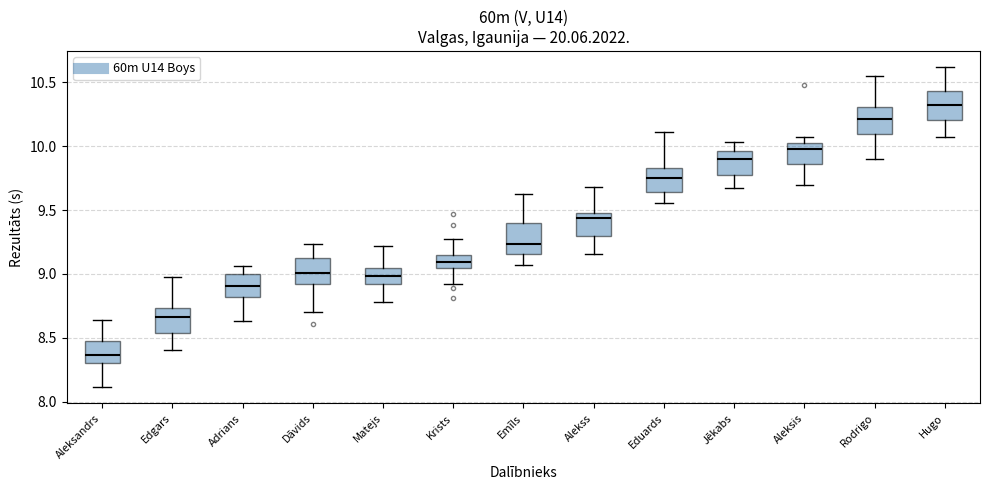

Reading left to right, transcribe this box plot: for each box, give where its median line is, the range the box spans, and where its two whiskers end, as read against the y-axis. The values are not printed on the chart, so give them approximately, as read against the axis.

Aleksandrs: median 8.35, box 8.30 to 8.50, whiskers 8.10 to 8.65
Edgars: median 8.65, box 8.55 to 8.75, whiskers 8.40 to 9.00
Adrians: median 8.90, box 8.80 to 9.00, whiskers 8.65 to 9.05
Dāvids: median 9.00, box 8.90 to 9.10, whiskers 8.70 to 9.25
Matejs: median 9.00, box 8.90 to 9.05, whiskers 8.80 to 9.20
Krists: median 9.10, box 9.05 to 9.15, whiskers 8.90 to 9.25
Emīls: median 9.25, box 9.15 to 9.40, whiskers 9.05 to 9.65
Alekss: median 9.45 (just below the box's upper edge), box 9.30 to 9.45, whiskers 9.15 to 9.70
Eduards: median 9.75, box 9.65 to 9.85, whiskers 9.55 to 10.10
Jēkabs: median 9.90, box 9.75 to 9.95, whiskers 9.65 to 10.05
Aleksis: median 10.00 (just below the box's upper edge), box 9.85 to 10.00, whiskers 9.70 to 10.05
Rodrigo: median 10.20, box 10.10 to 10.30, whiskers 9.90 to 10.55
Hugo: median 10.30, box 10.20 to 10.45, whiskers 10.05 to 10.60